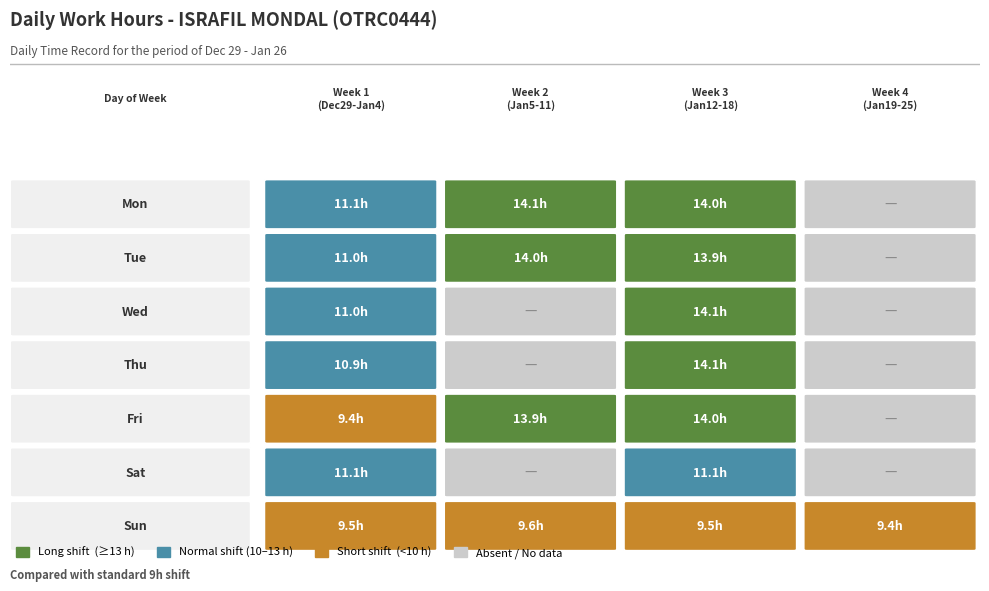

Is it true that Mon equals 11.1 at 0?

True